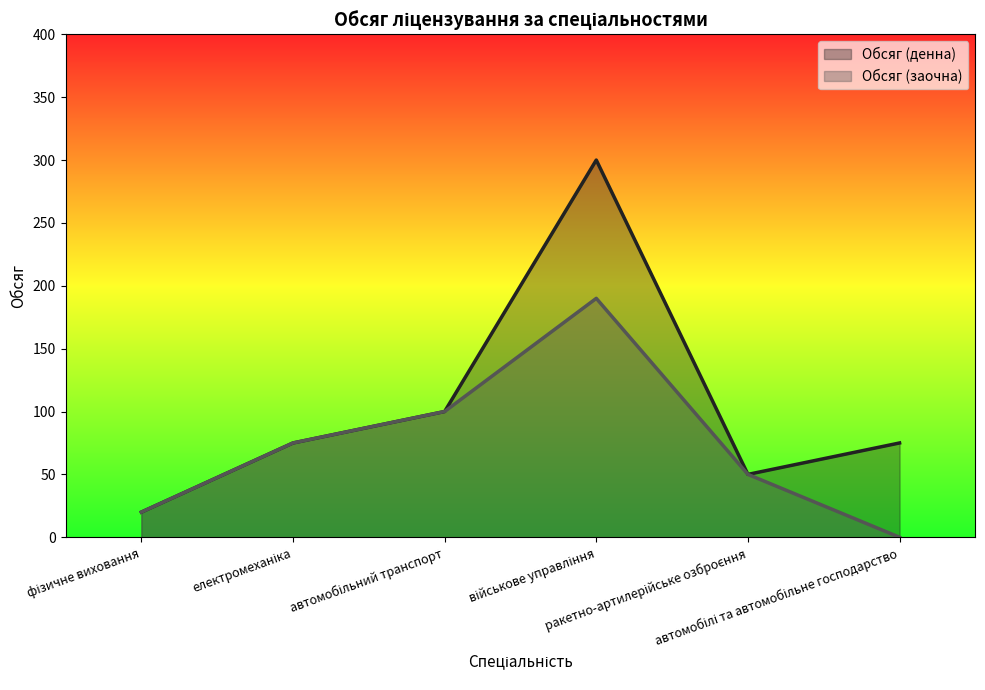

Reading left to right, what are all the values shown in this chart?

Обсяг (денна): 20	75	100	300	50	75
Обсяг (заочна): 20	75	100	190	50	0